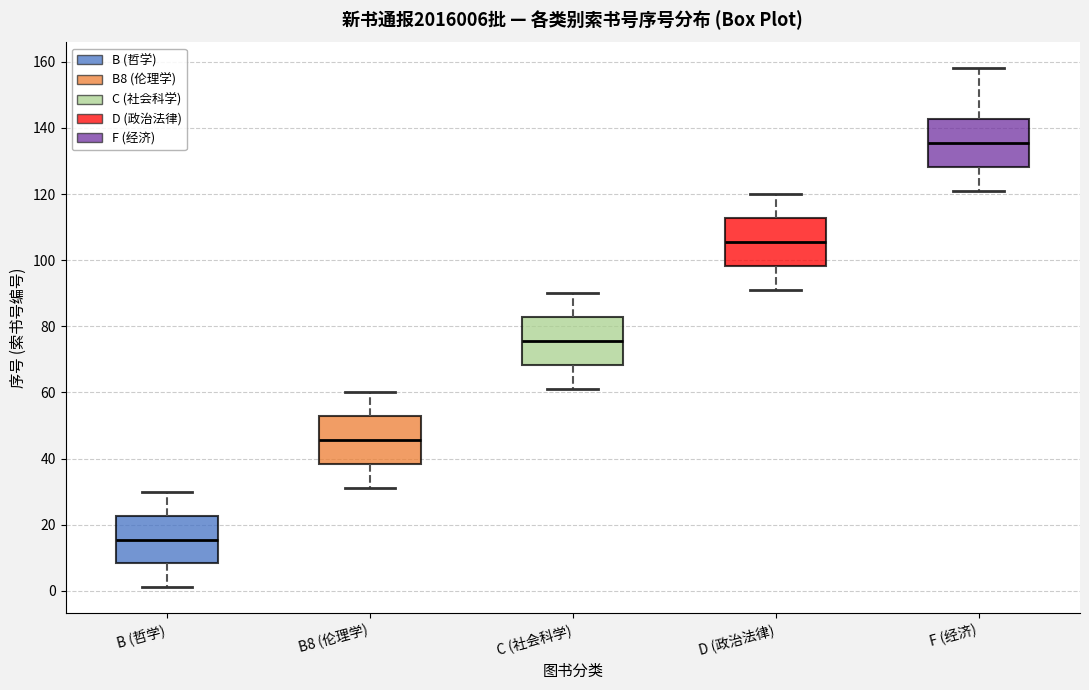

Reading left to right, read every box against the y-axis: the position of its median line, the range the box covers, and the ends of its whiskers. The values are not printed on the chart, so give them approximately, as read against the axis.

B (哲学): median 16, box 8 to 22, whiskers 2 to 30
B8 (伦理学): median 46, box 38 to 52, whiskers 32 to 60
C (社会科学): median 76, box 68 to 82, whiskers 62 to 90
D (政治法律): median 106, box 98 to 112, whiskers 92 to 120
F (经济): median 136, box 128 to 142, whiskers 122 to 158